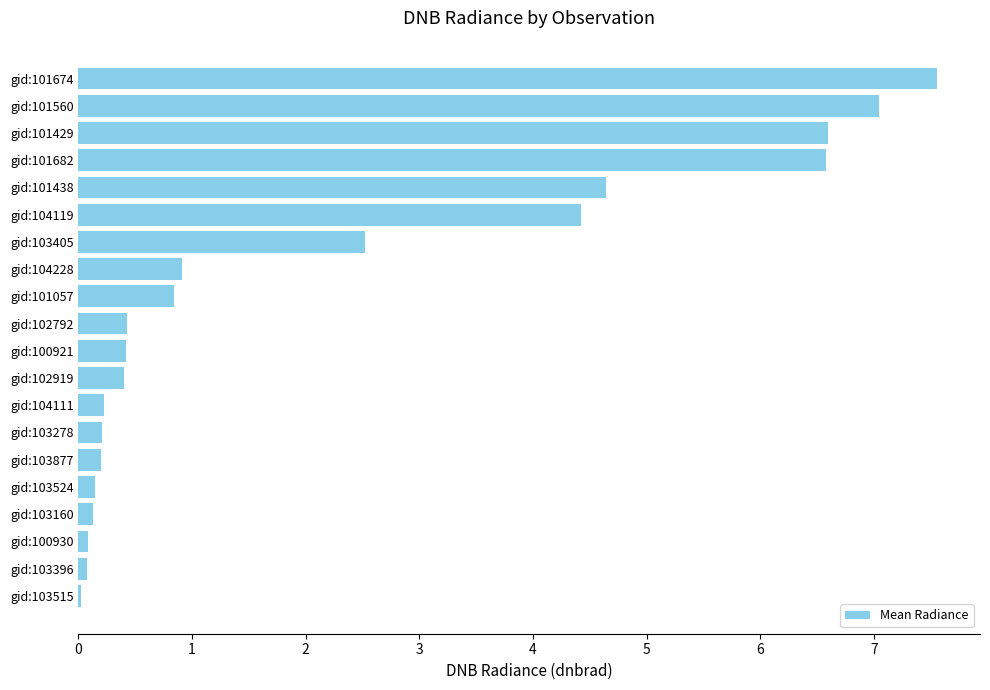

Where is the data nearest to the value 3?

gid:103405